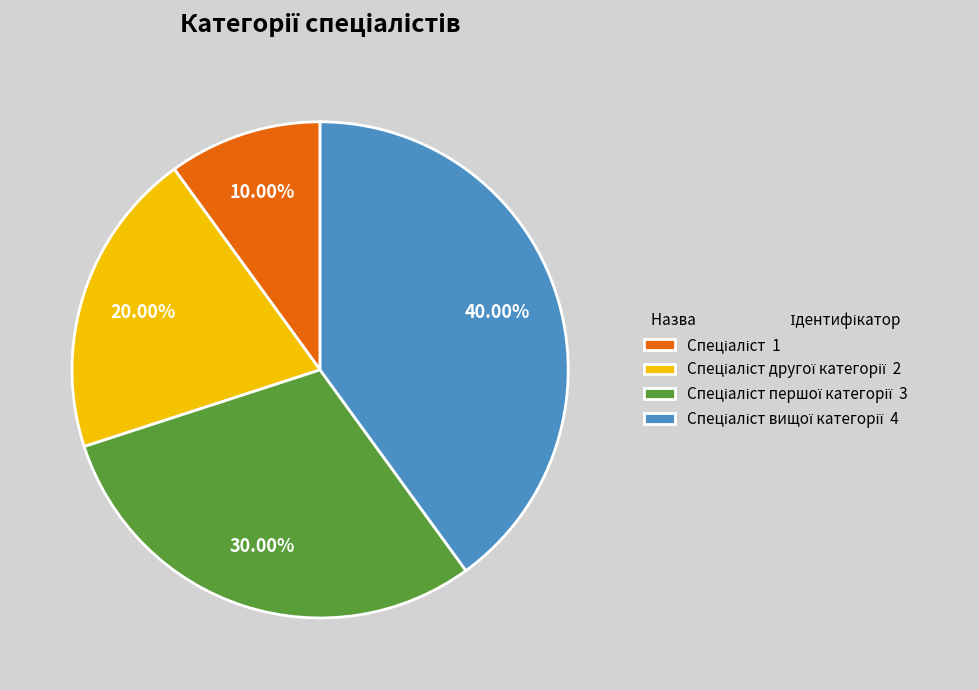

Is there any slice that represents more than half of the pie?

No